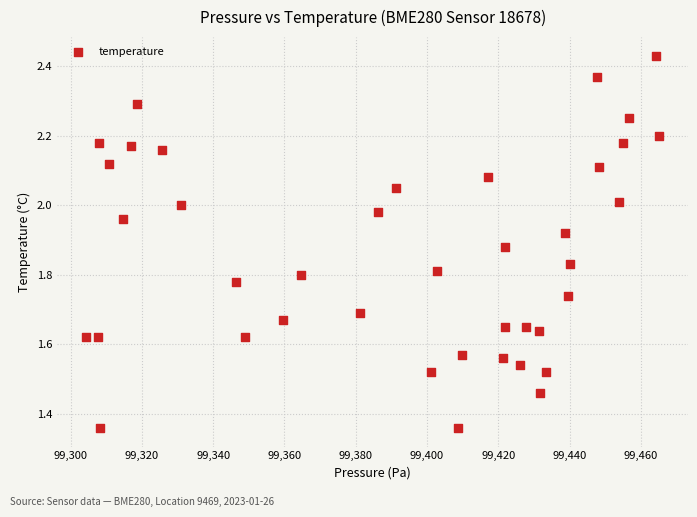

What is the range of Y values (max minus min)?

1.1